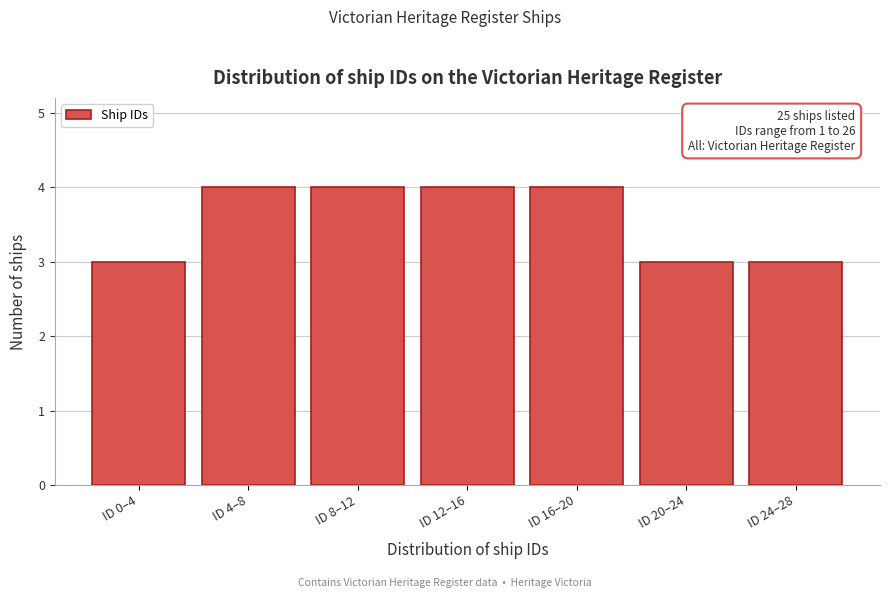

Reading left to right, what are all the values shown in this chart?

3	4	4	4	4	3	3